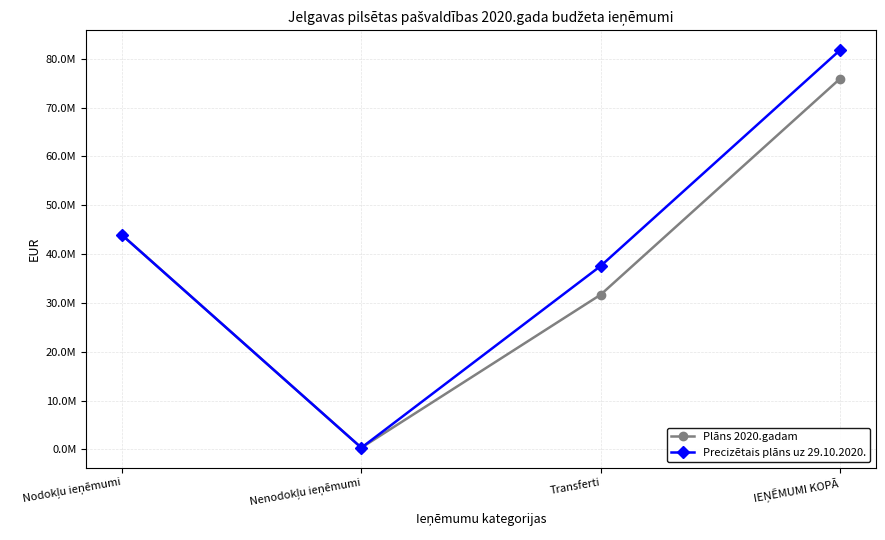

What is the difference between the maximum and minimum values in the Plāns 2020.gadam series?

75592614